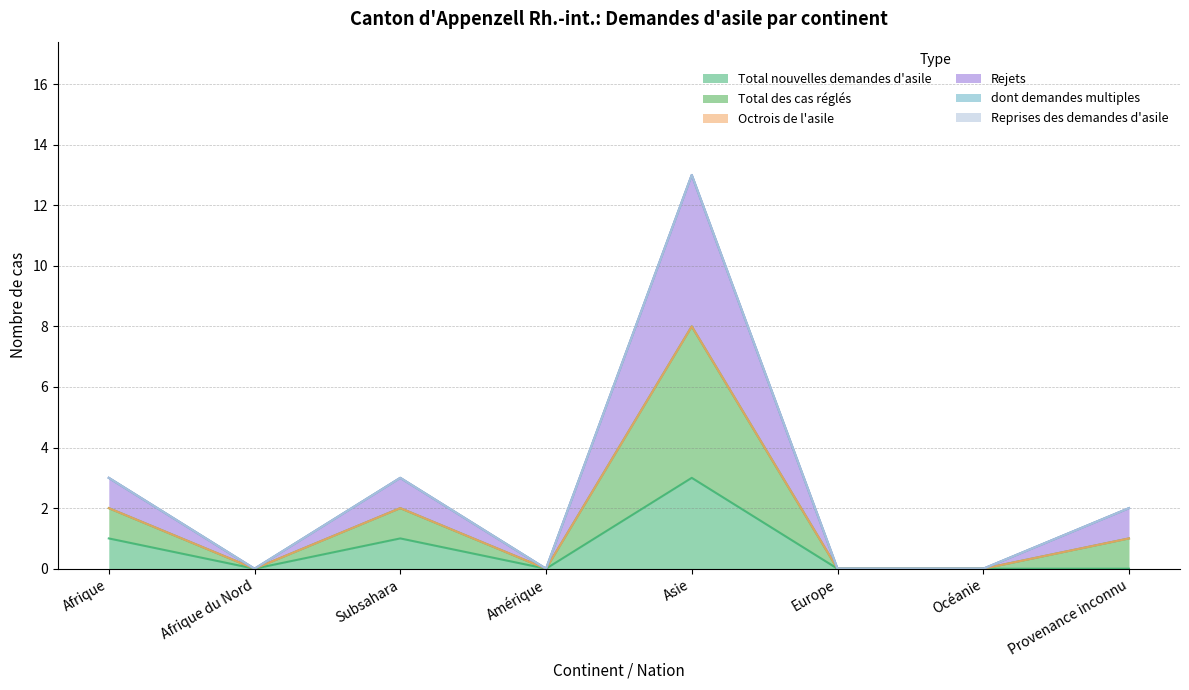

At how many categories does at least one series exceed 10?

1